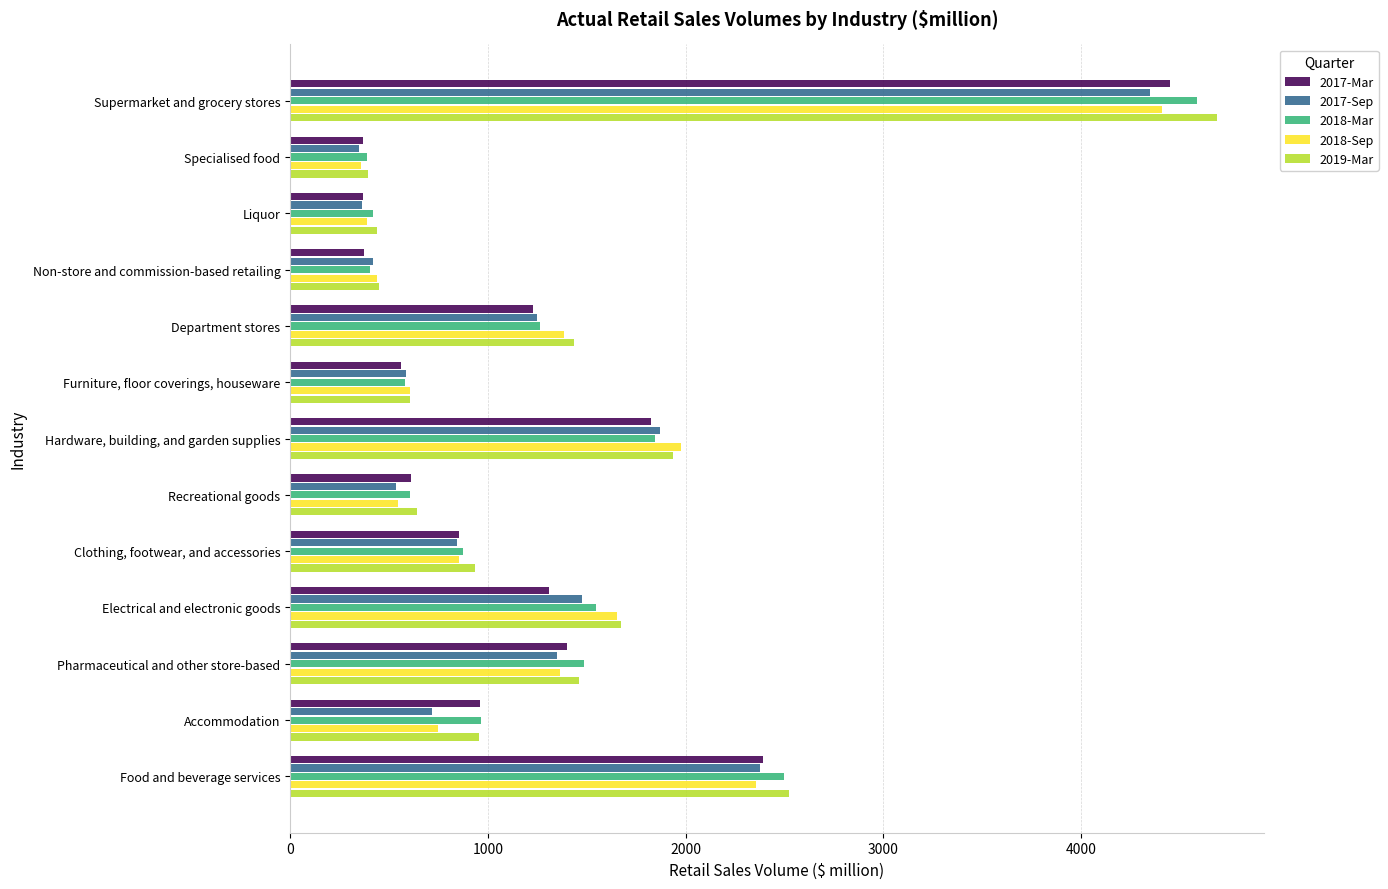

Which series has the largest total across all categories?

2019-Mar